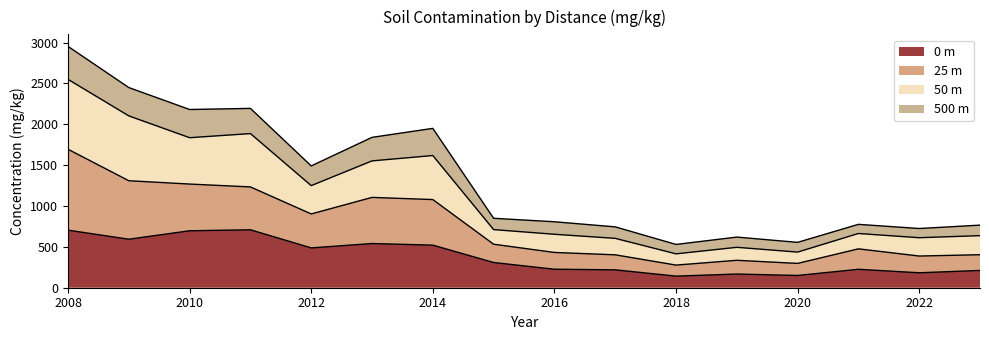

How many data points does each series have?

16